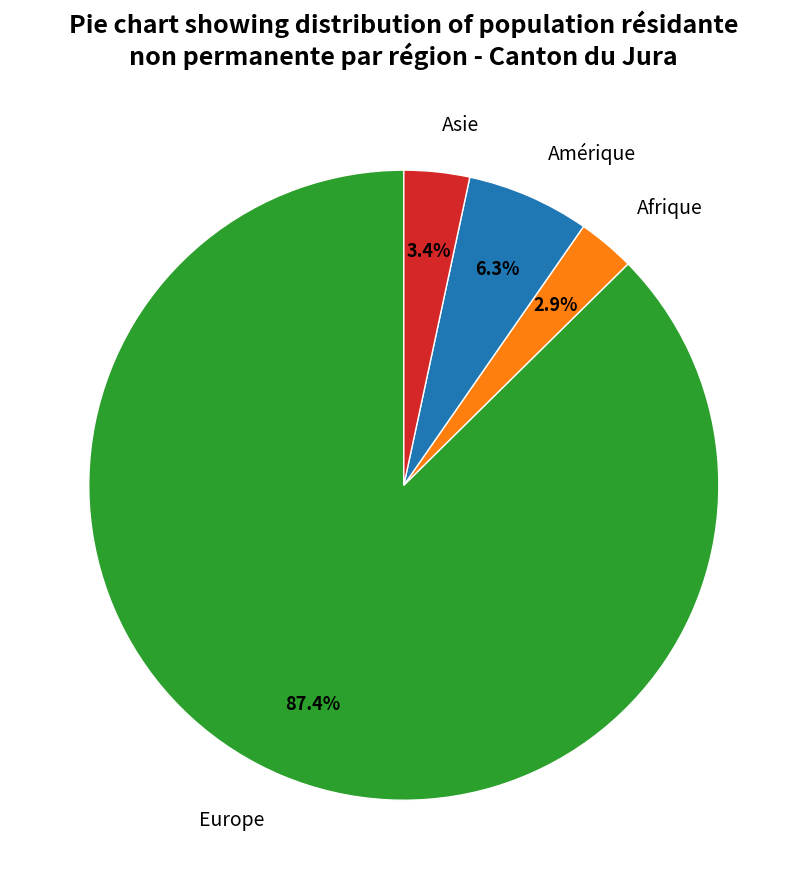

Is there a majority slice in this chart?

Yes